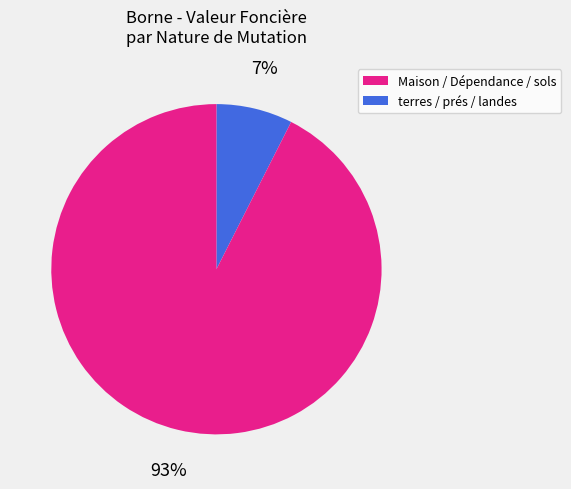

Is there any slice that represents more than half of the pie?

Yes